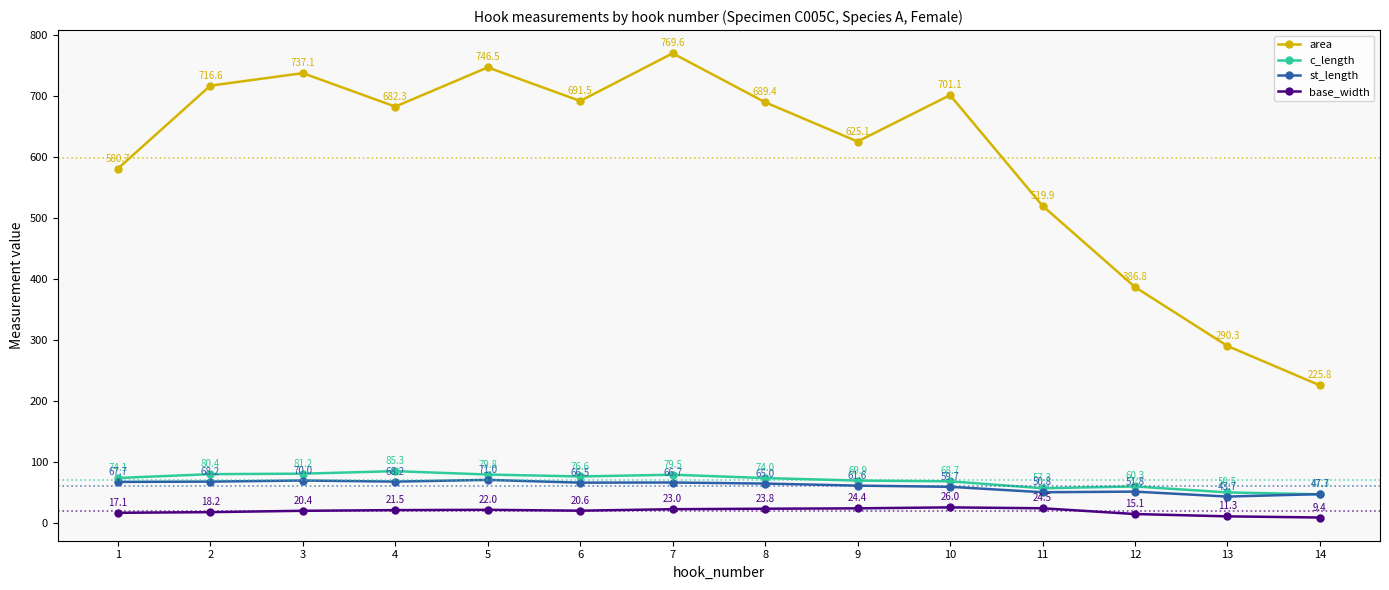

What is the lowest value of the c_length series?

47.3